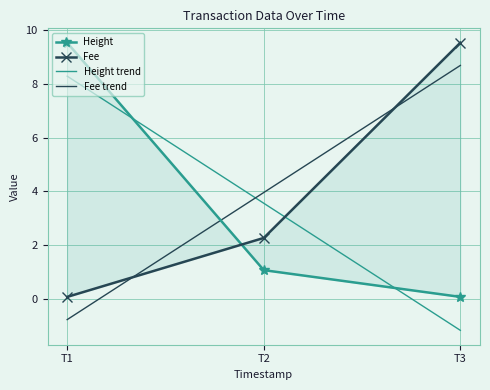

At which label is Fee trend closest to 3?

T2